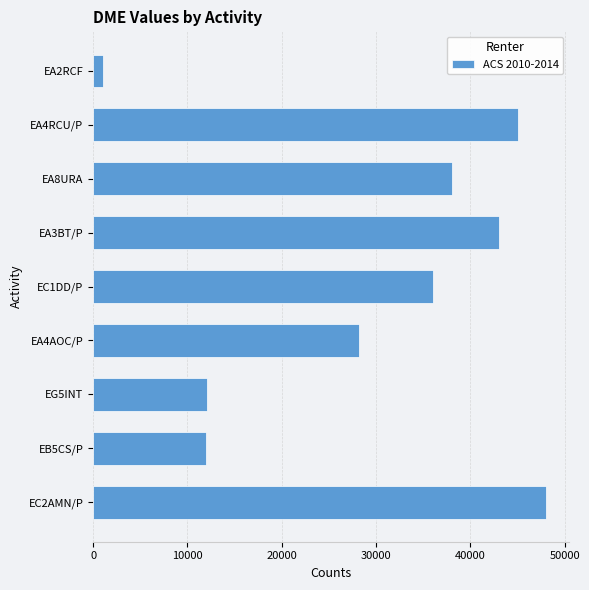

What is the change in value from EA4AOC/P to EA3BT/P?

+14866